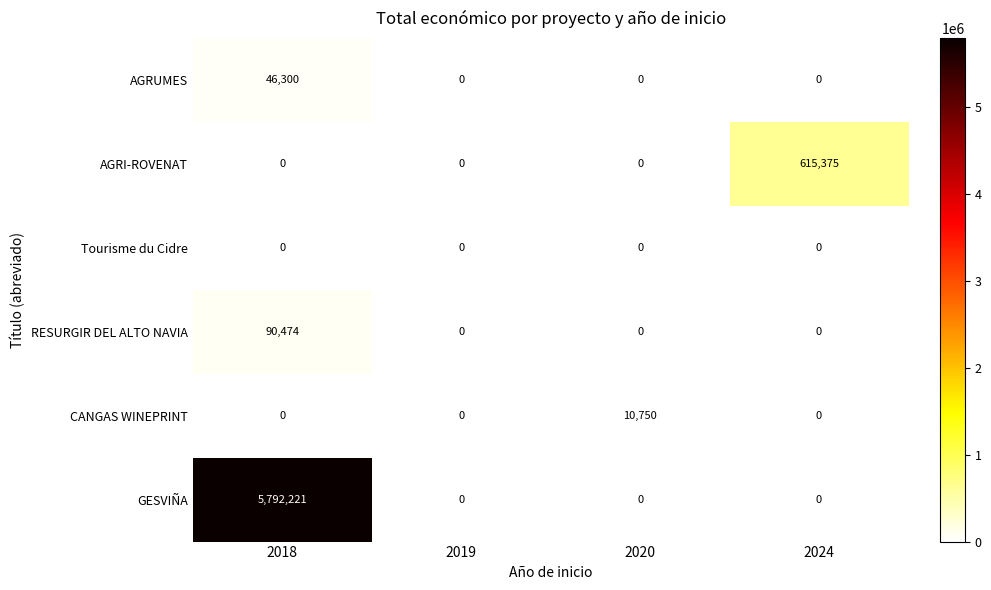

Which series has the widest spread of values?

GESVIÑA